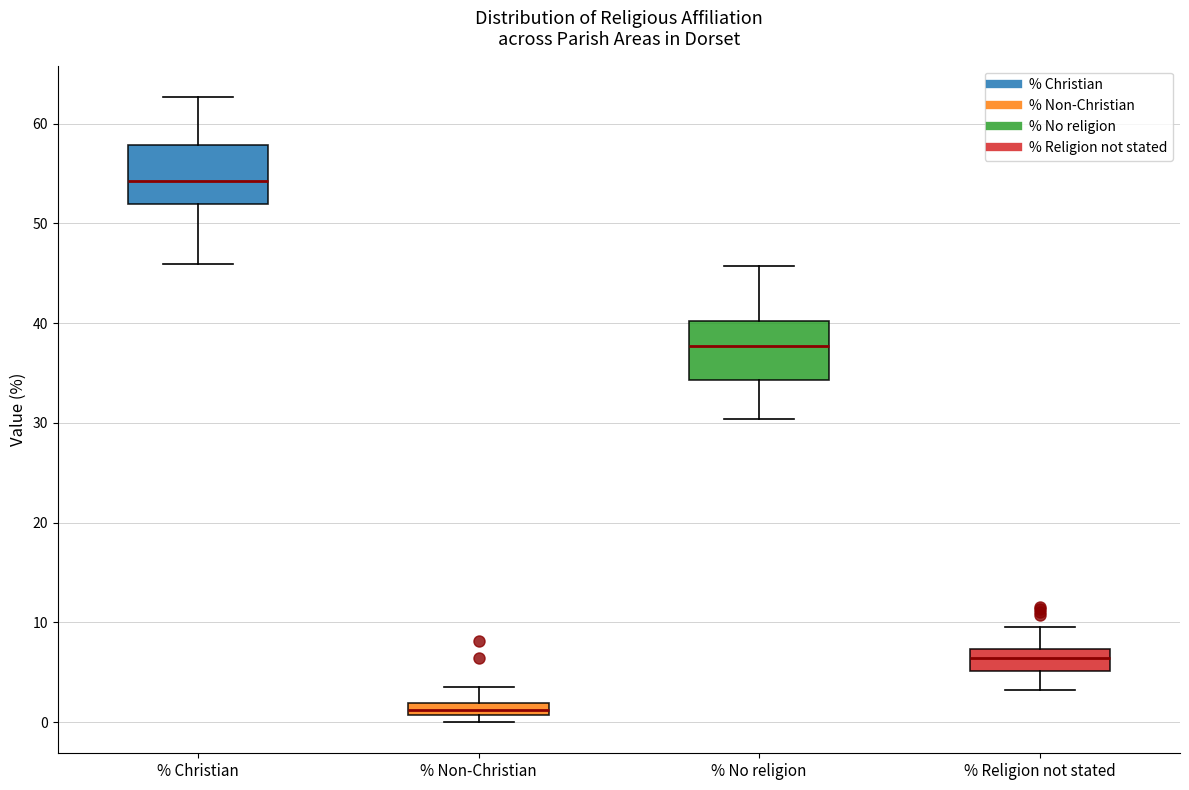

Where does the lower whisker of the box for % No religion end on the y-axis? The values are not printed on the chart, so give them approximately, as read against the axis.

30